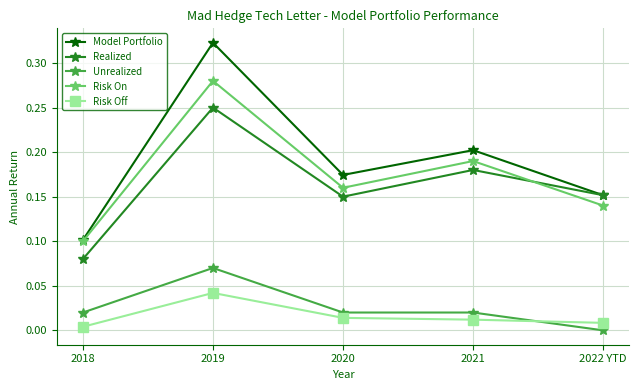

What is the total value across all series at 2021?

0.6